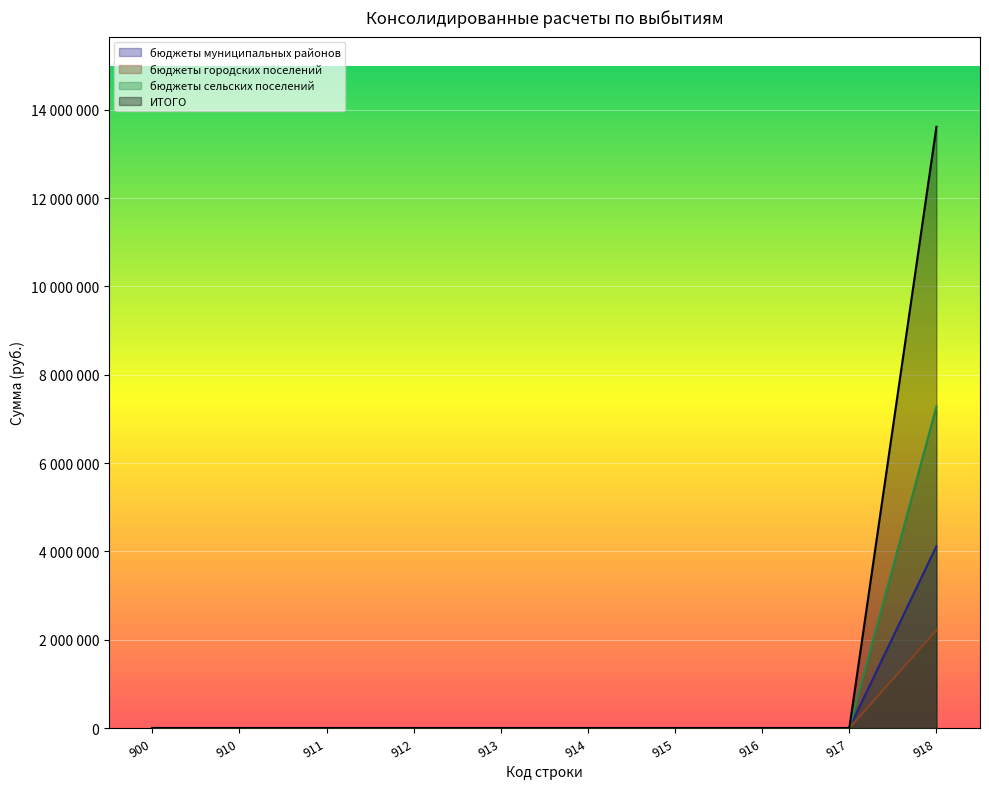

Is the value of ИТОГО at 913 greater than the value of бюджеты городских поселений at 900?

No